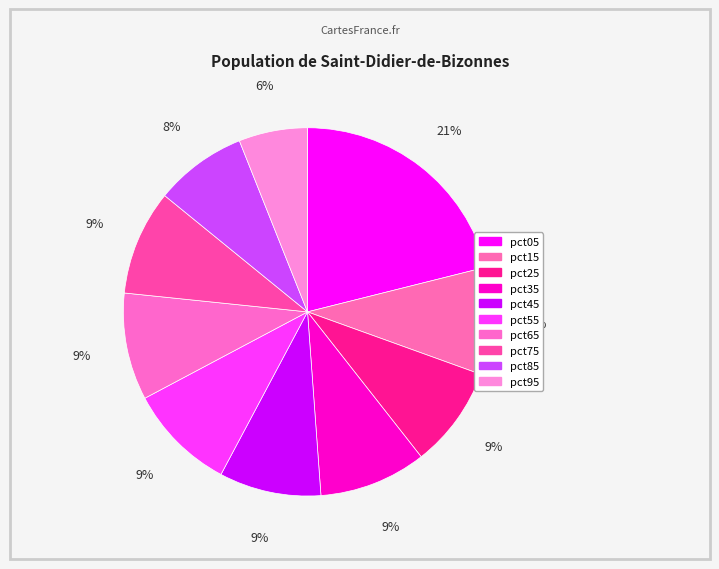

To the nearest percent, what percentage of the pie is pct15?

9%